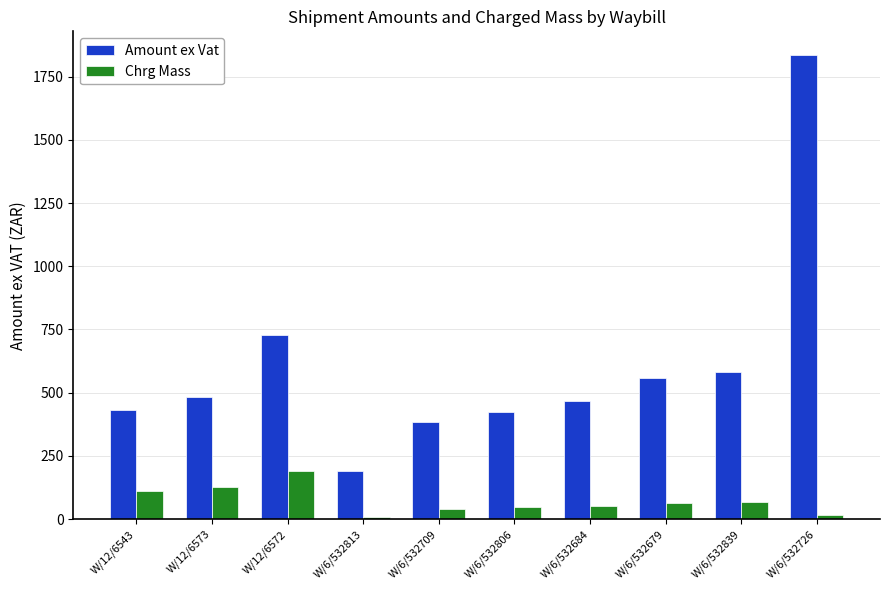

At how many categories does at least one series exceed 1353?

1